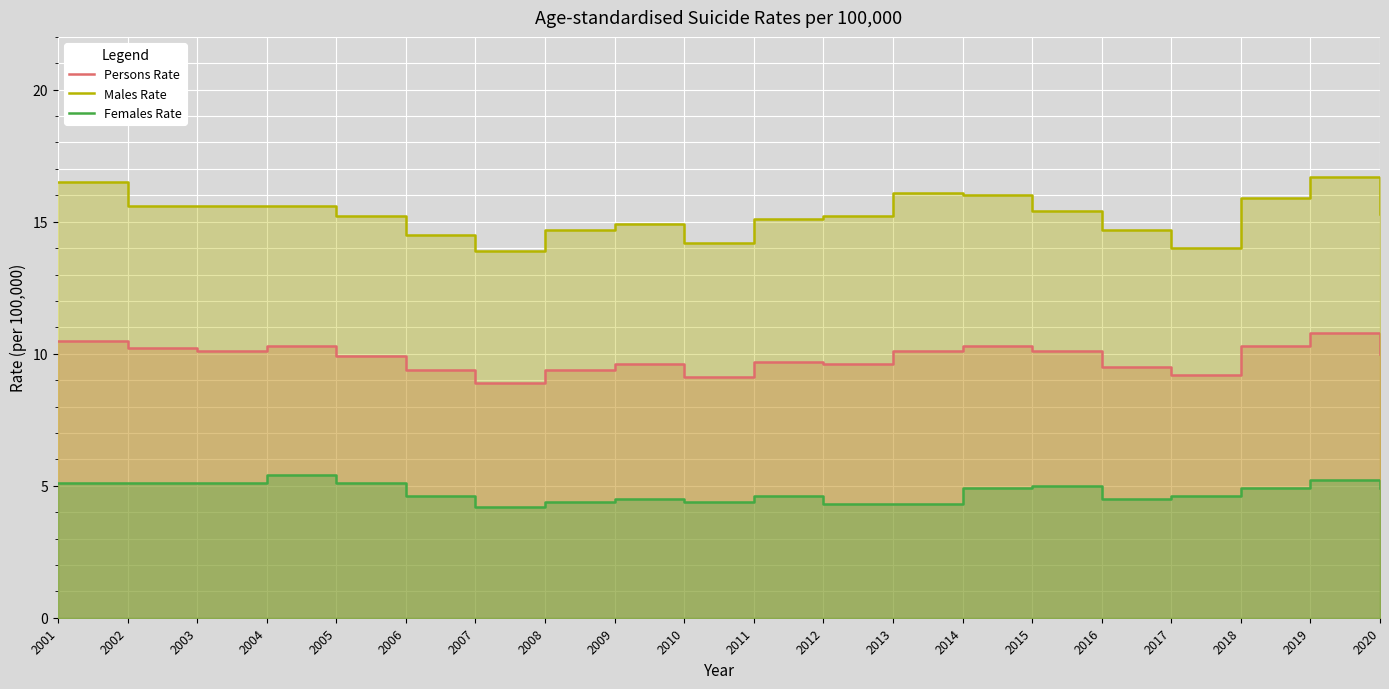

What is the value of the Males Rate point at the 3rd from the left?

15.6